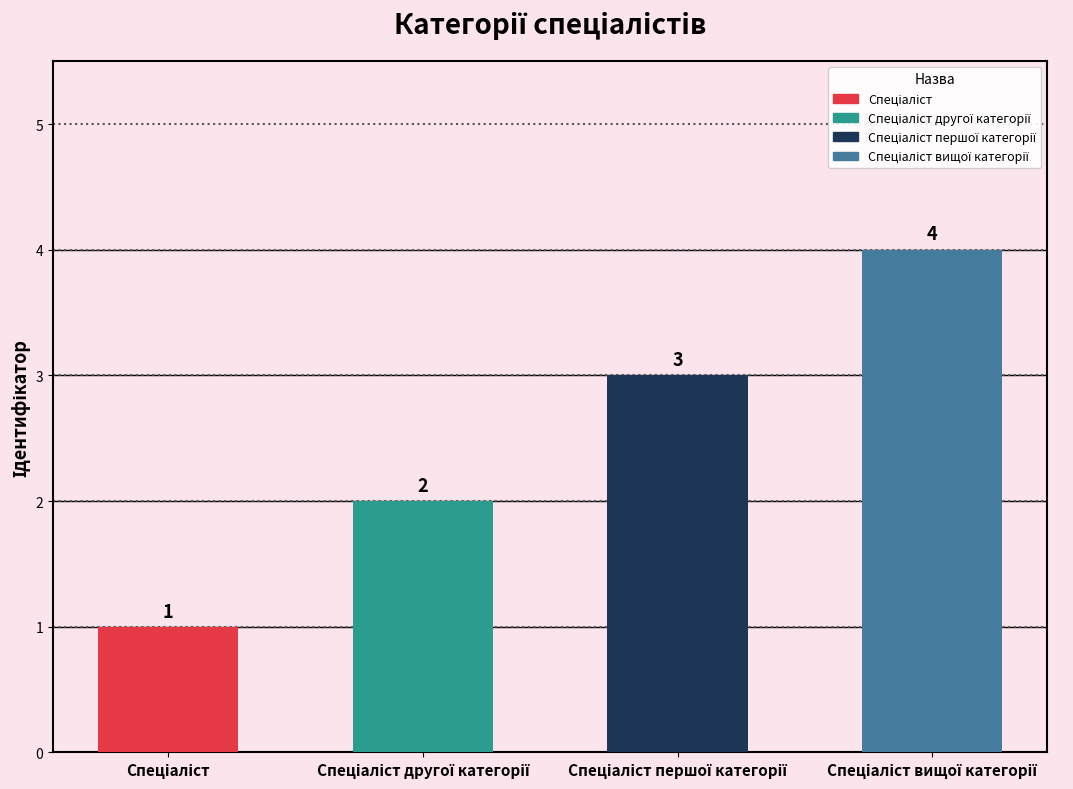

Reading left to right, transcribe all the data shown in this chart.

1	2	3	4